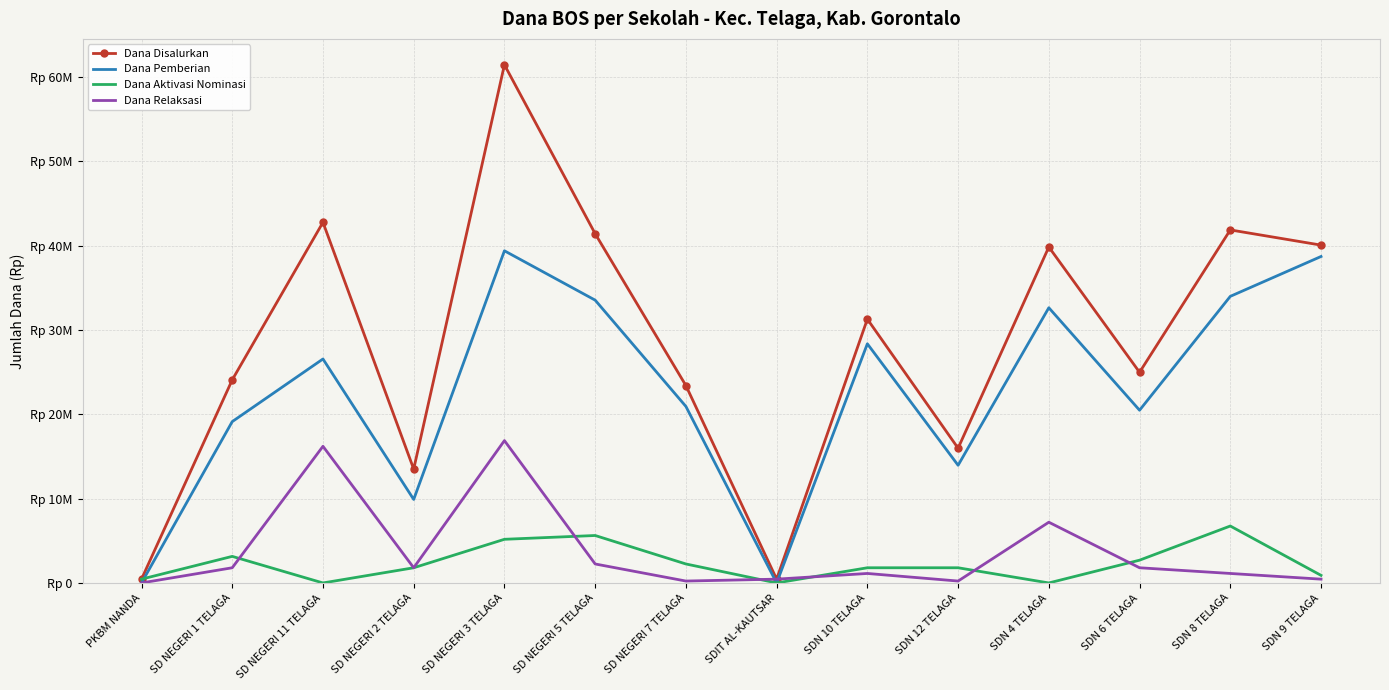

What is the label of the 14th point from the right?

PKBM NANDA